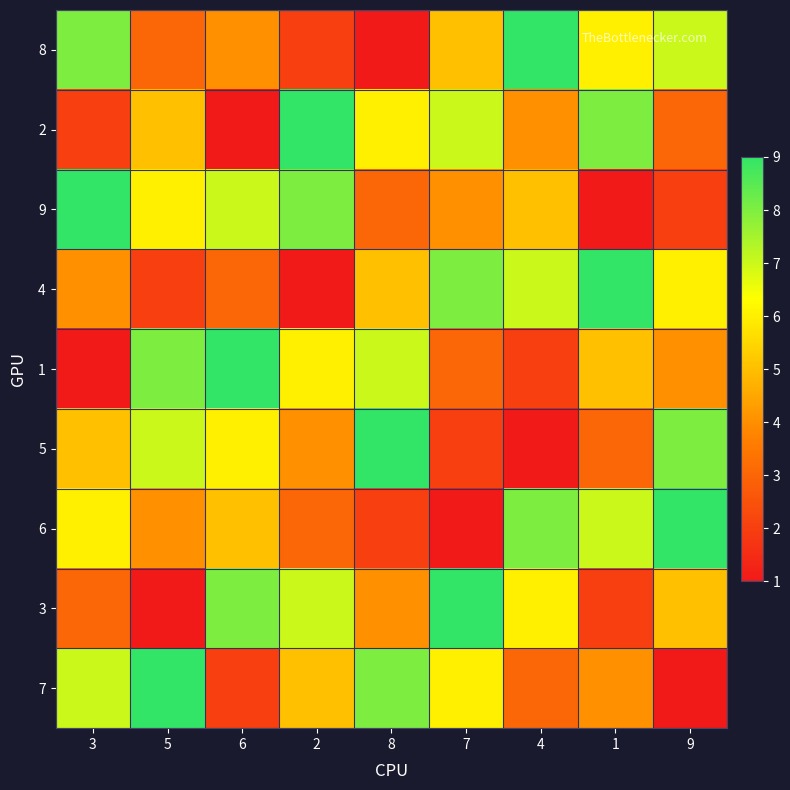

Which category has the highest value across all series?

4